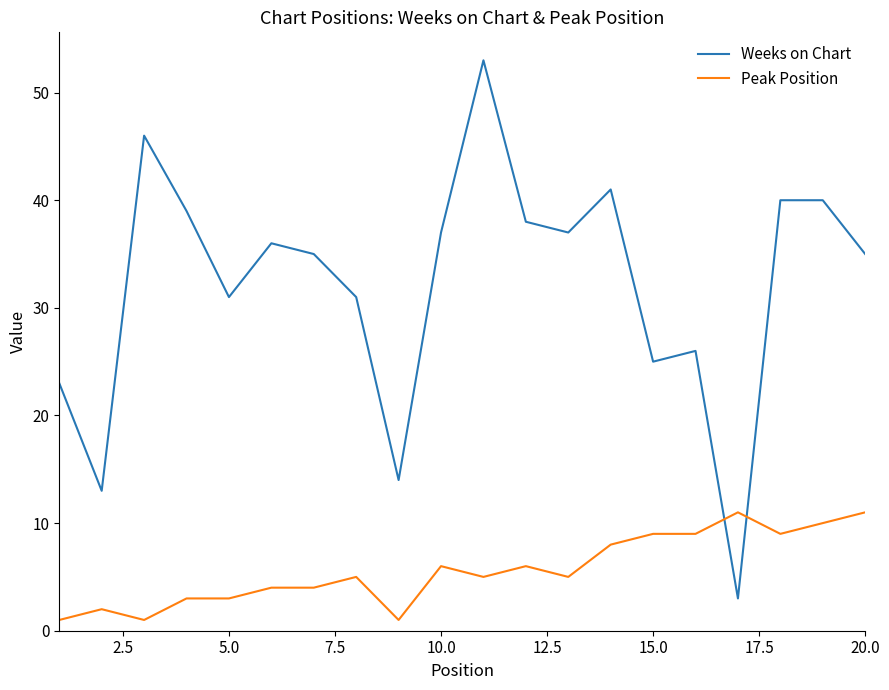

True or false: Weeks on Chart has more than 2 interior local peaks.

True